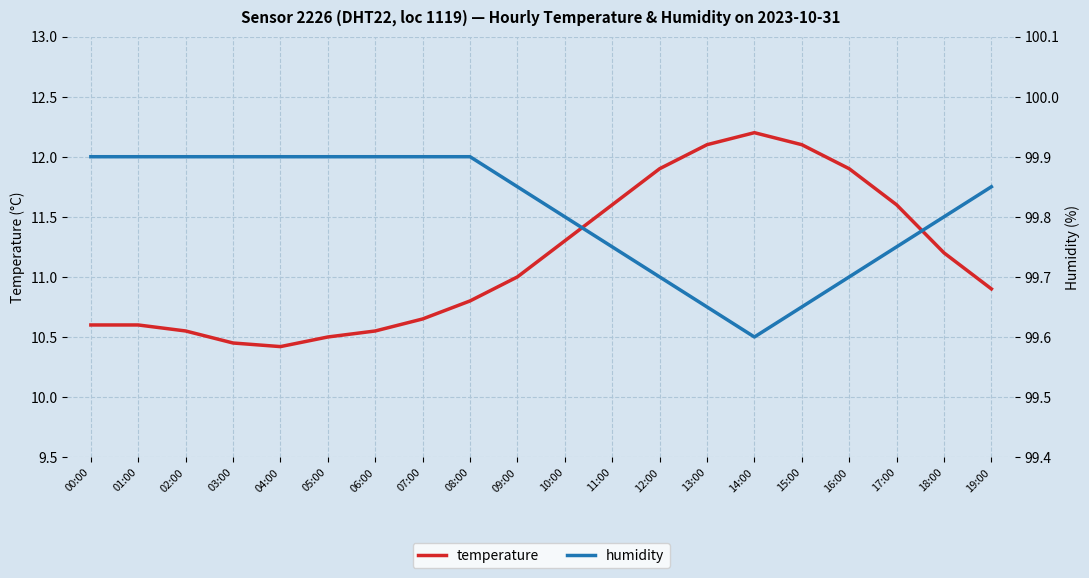

What is the minimum value for temperature?

10.4